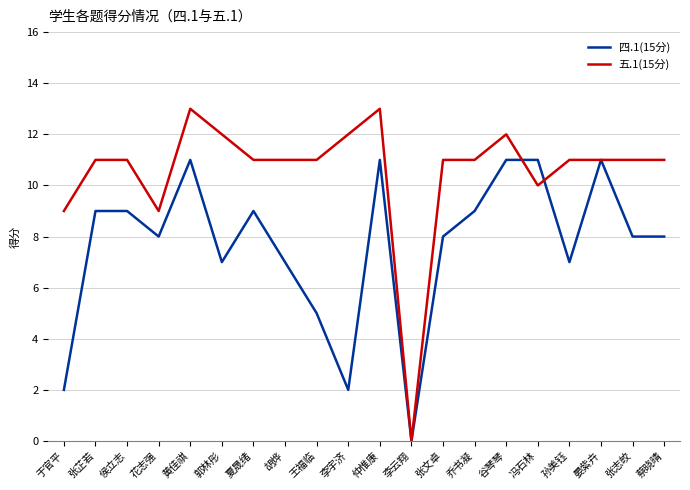

At how many categories does at least one series exceed 7?

19